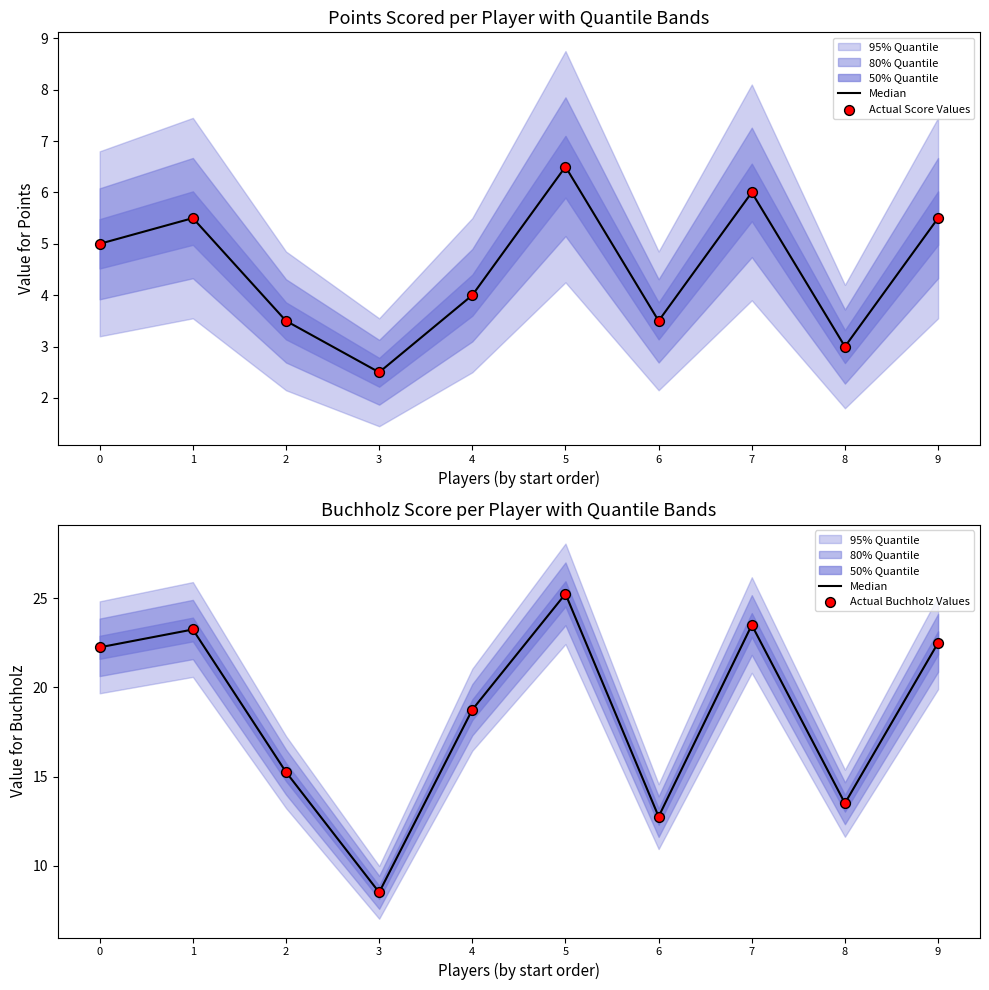

What is the total value across all series at 9?

50.5